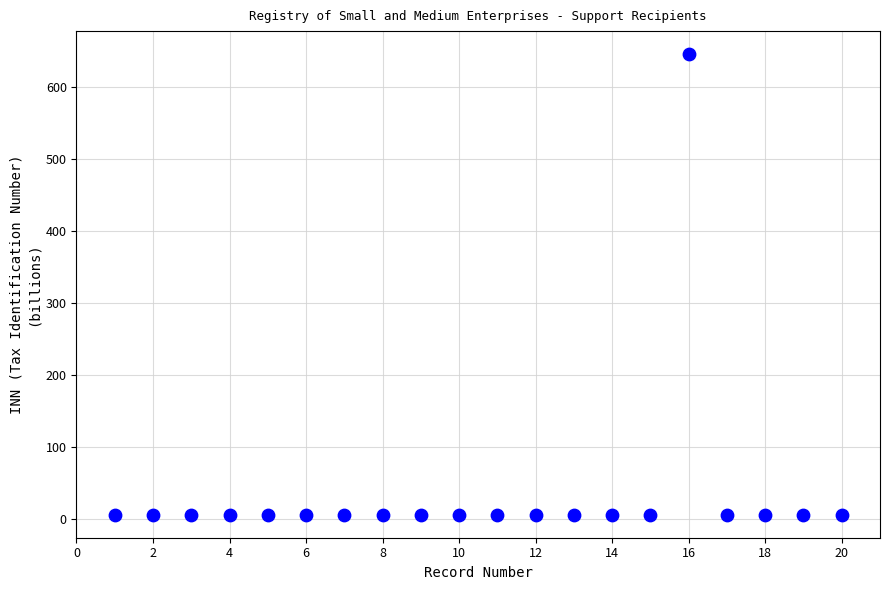

What is the range of Y values (max minus min)?

638.9